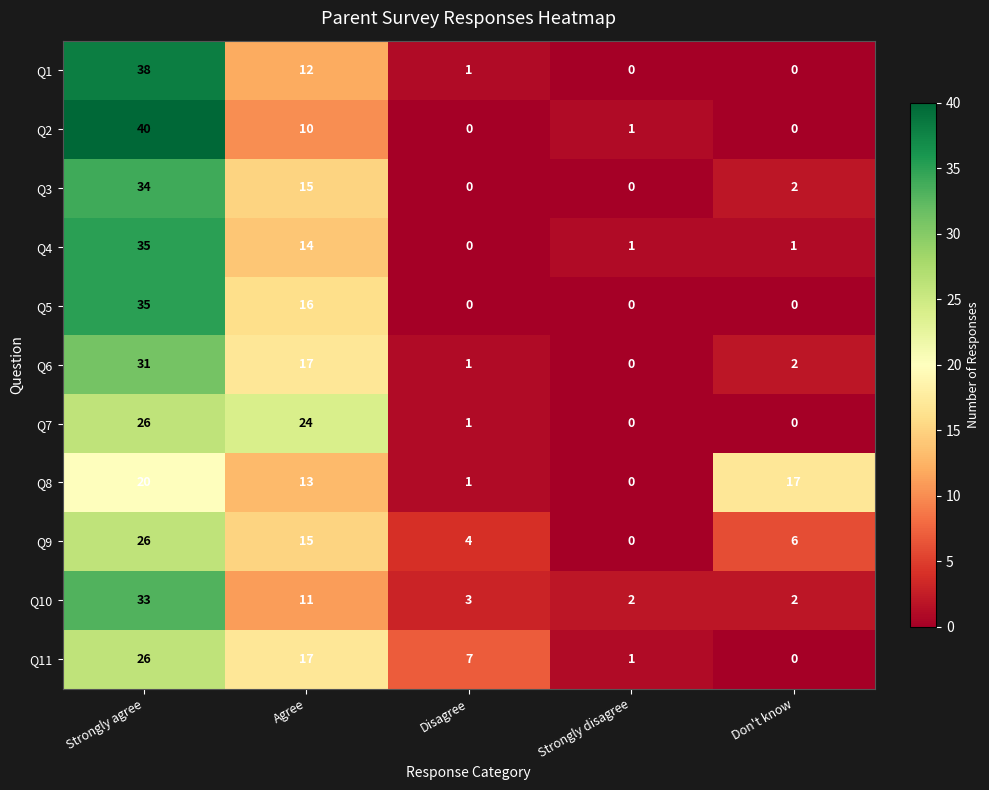

How many categories are shown in the chart?

5